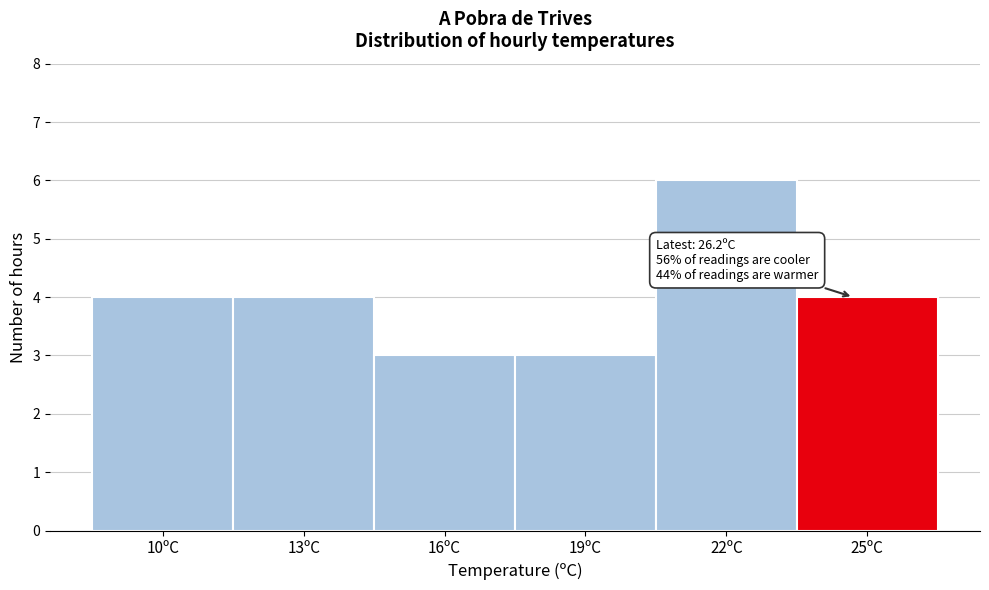

Reading left to right, list all the values displayed in this chart.

10ºC=4	13ºC=4	16ºC=3	19ºC=3	22ºC=6	25ºC=4